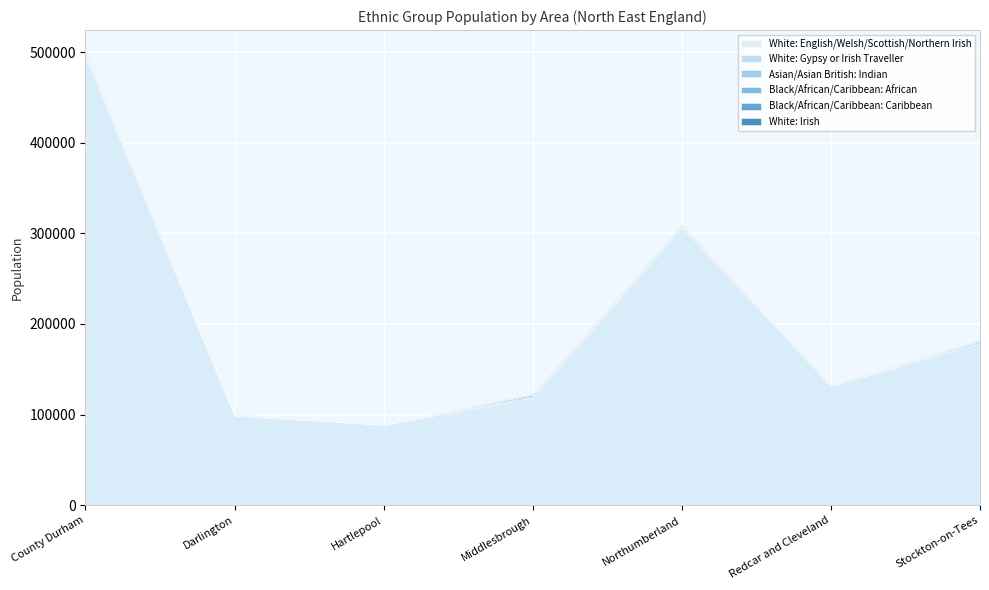

Count the White: Gypsy or Irish Traveller values in the range 85 to 350.

5